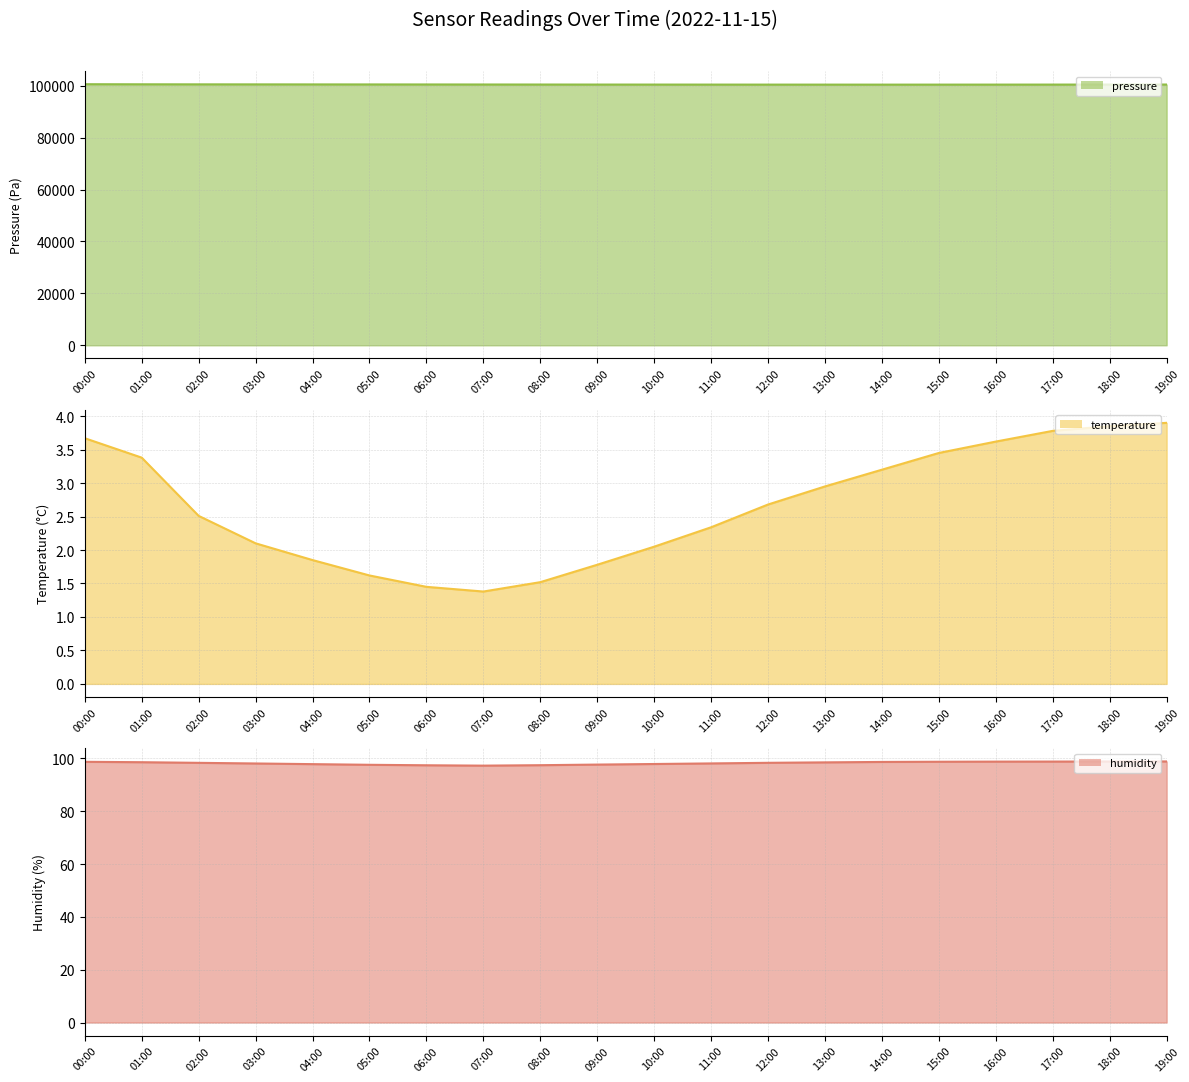

Between 00:00 and 09:00, which series saw the biggest shift?

pressure line